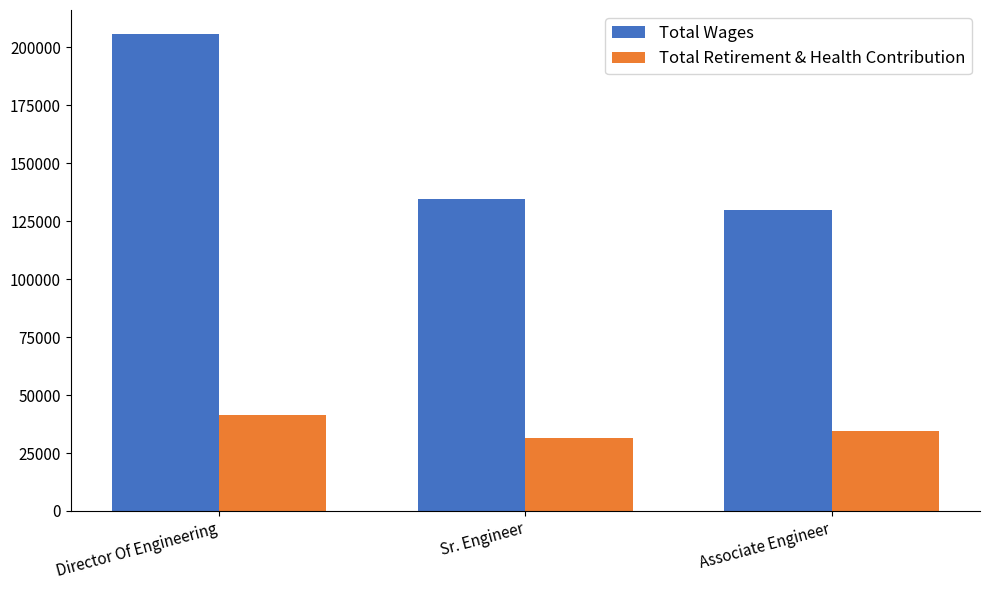

The value of Total Retirement & Health Contribution at Sr. Engineer is 20880. True or false?

False